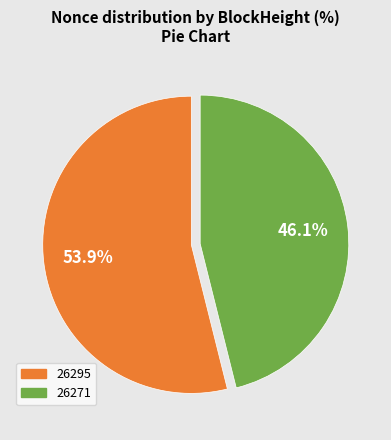

Is there a majority slice in this chart?

Yes